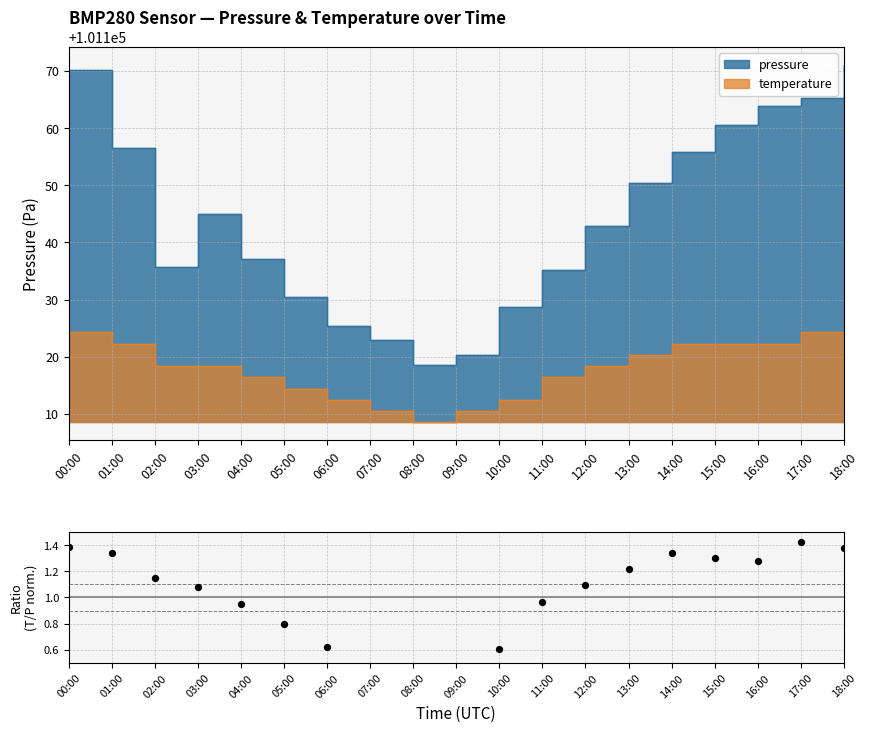

Between 12:00 and 08:00, which is larger?

12:00